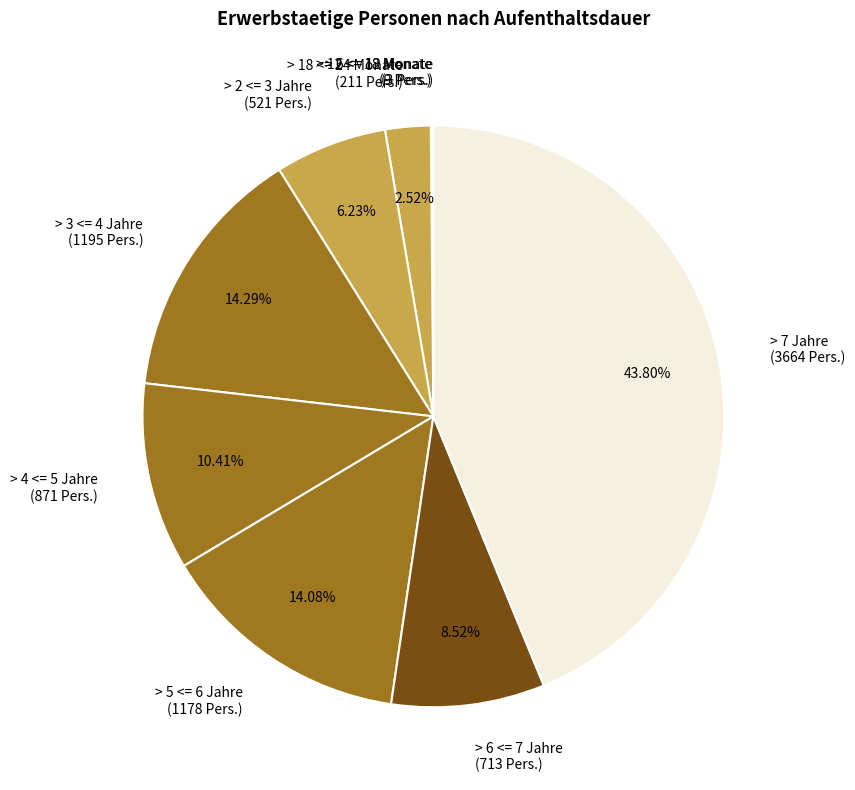

Is there any slice that represents more than half of the pie?

No